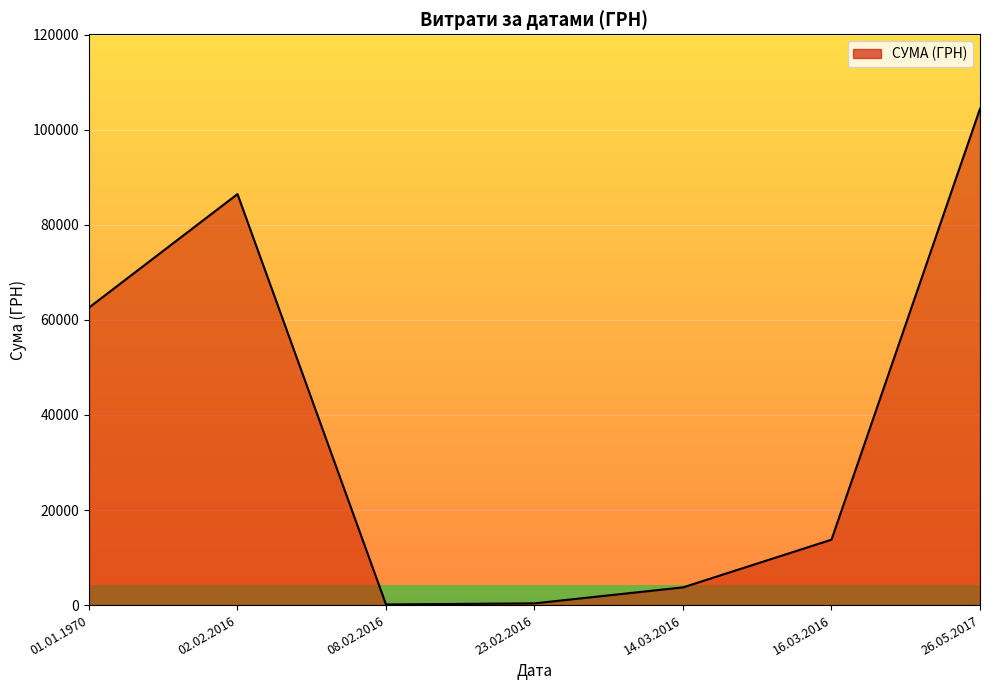

At which label is the value closest to 52267?

01.01.1970